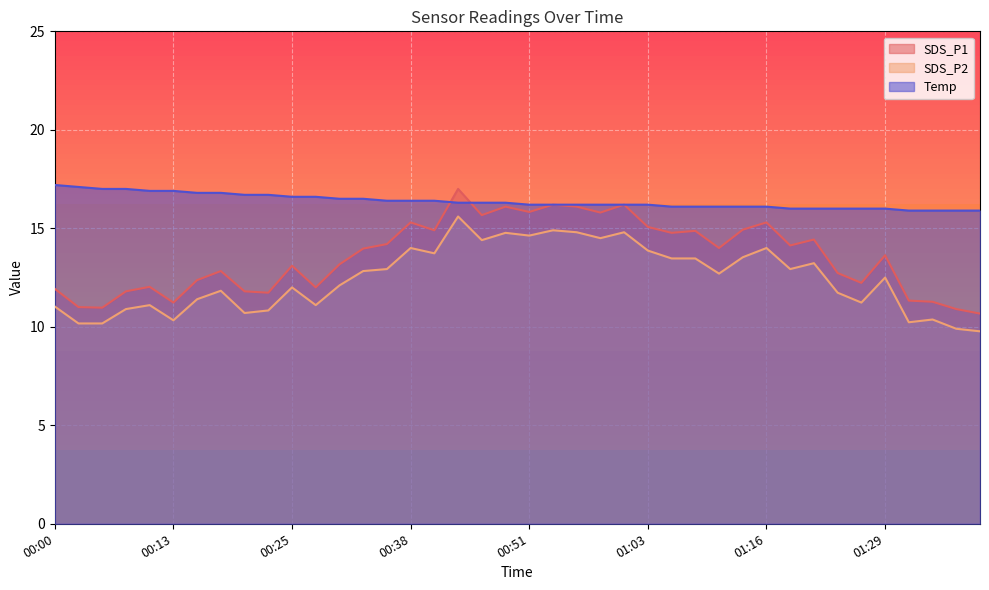

How many lines are shown in the chart?

3